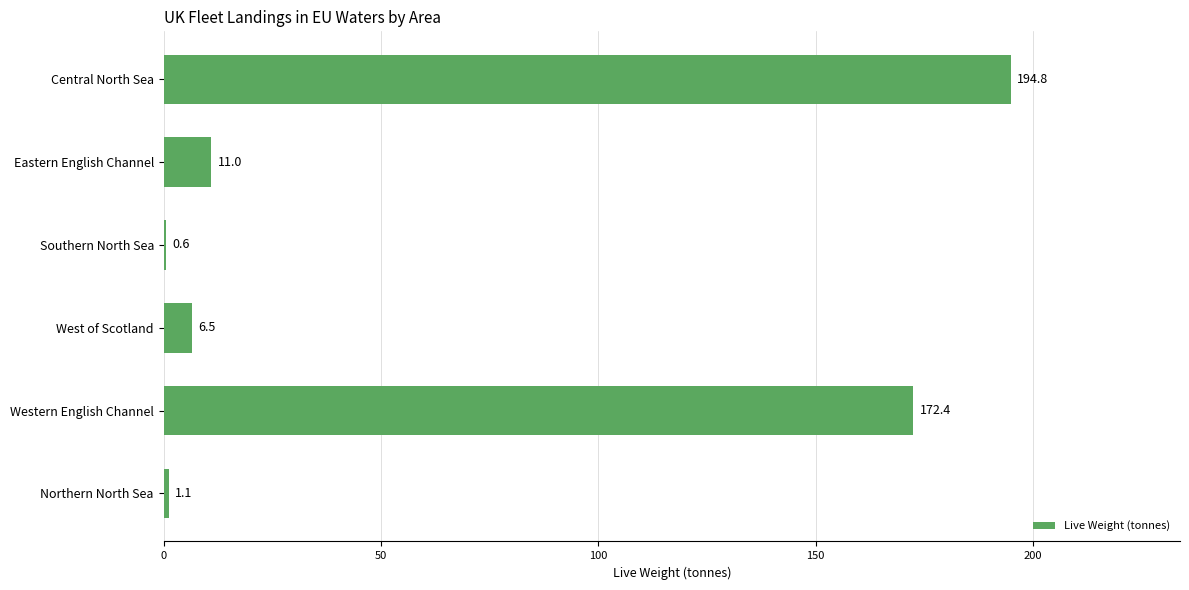

True or false: the data shows 11.0 at Eastern English Channel.

True